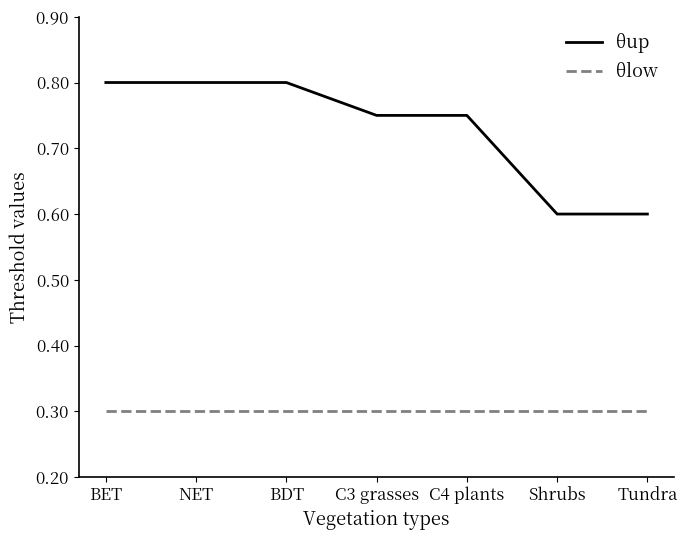

What is the maximum value for θlow?

0.3